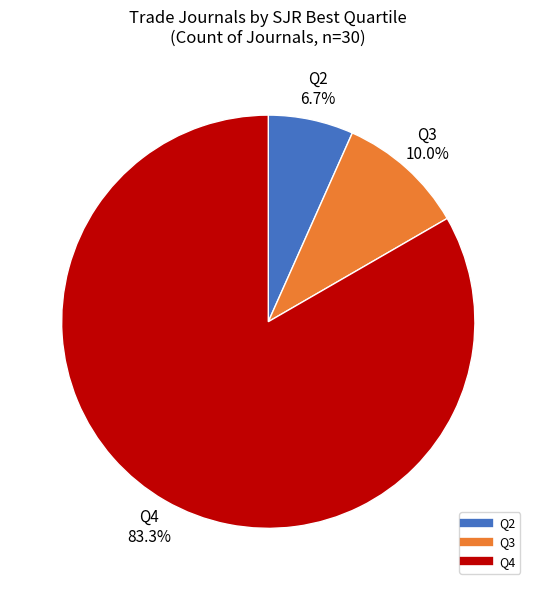

Which category accounts for the majority?

Q4